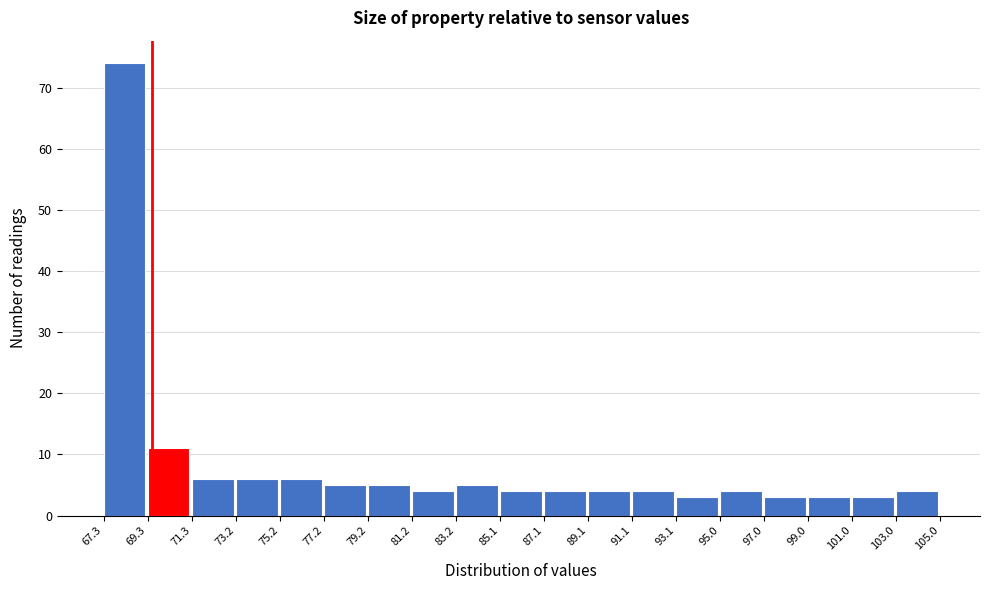

Over which range of the x-axis is the bar tallest?

67.3 to 69.3